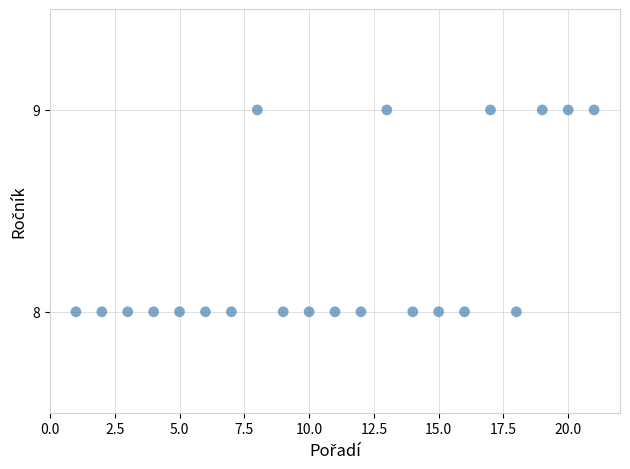

What is the range of X values (max minus min)?

20